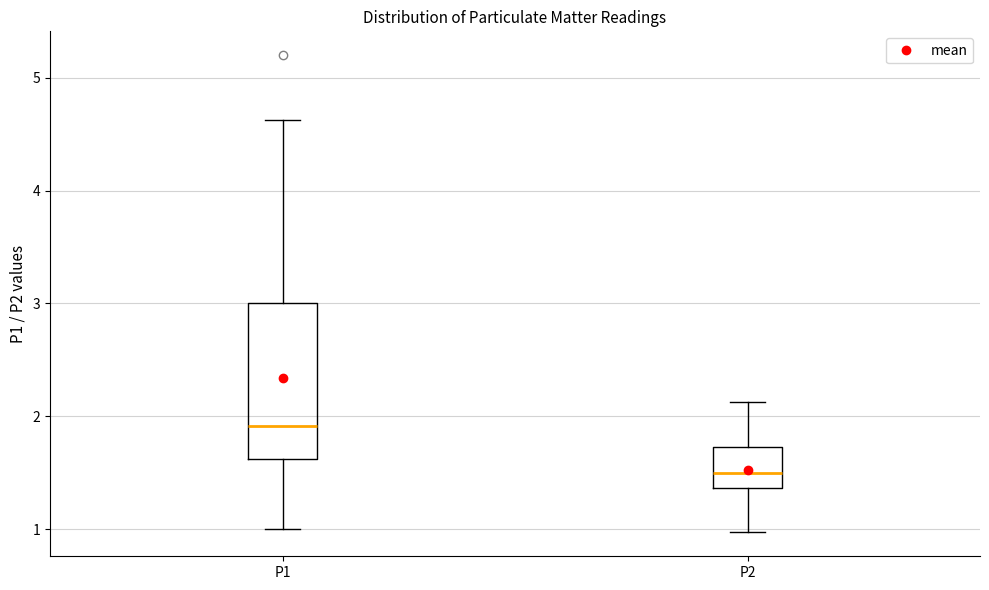

Reading left to right, transcribe this box plot: for each box, give where its median line is, the range the box spans, and where its two whiskers end, as read against the y-axis. The values are not printed on the chart, so give them approximately, as read against the axis.

P1: median 1.9, box 1.6 to 3.0, whiskers 1.0 to 4.6
P2: median 1.5, box 1.4 to 1.7, whiskers 1.0 to 2.1